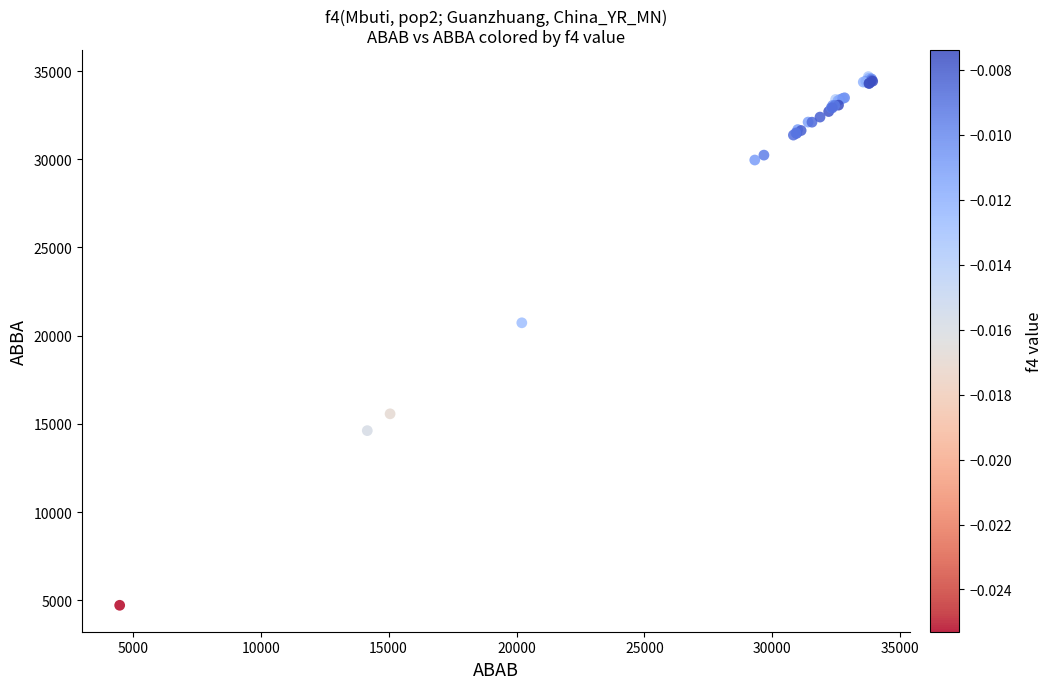

What Y value in the scatter plot is closest to 19704?

20732